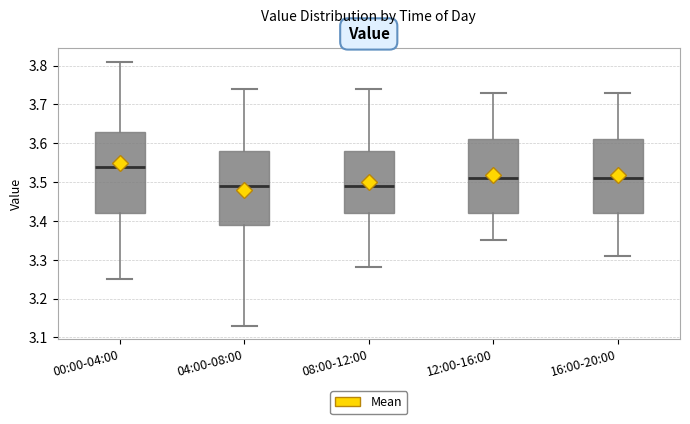

Comparing the boxes themselves (not the whiskers), which one is the tallest?

00:00-04:00